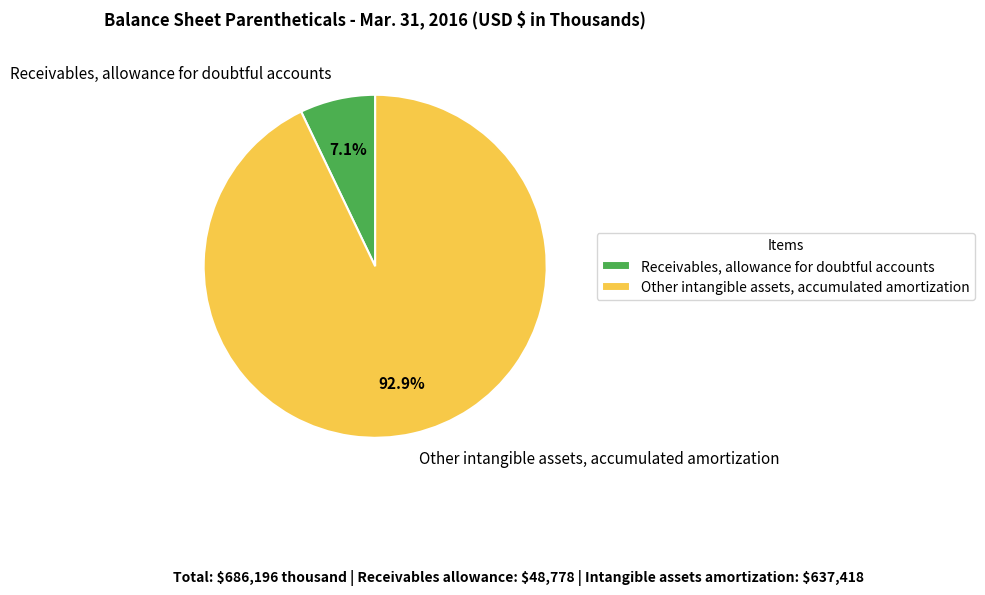

True or false: Other intangible assets, accumulated amortization accounts for 99% of the total.

False